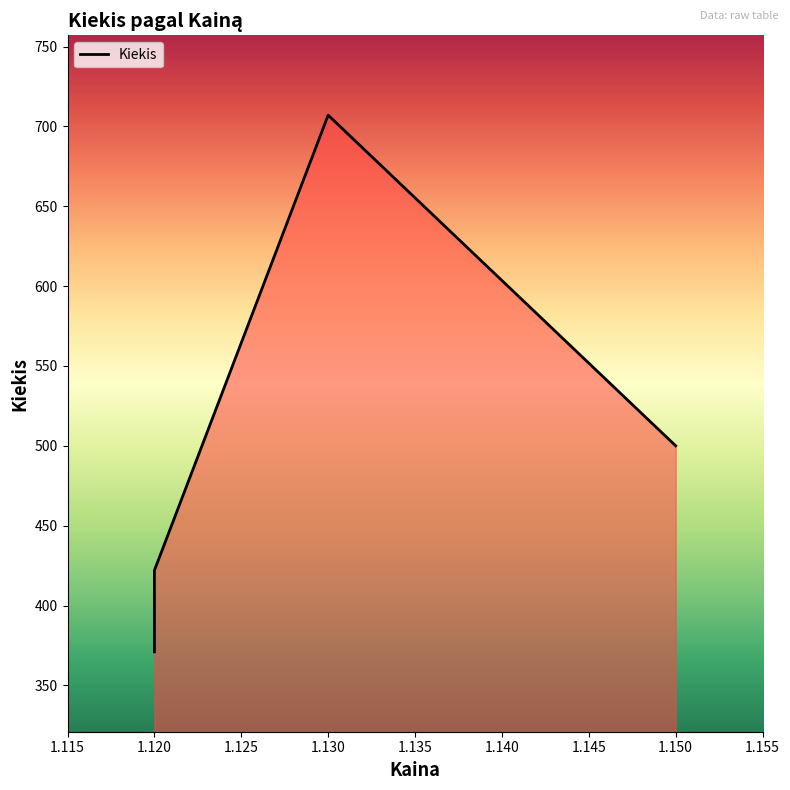

True or false: the data shows 597 at 1.12.

False